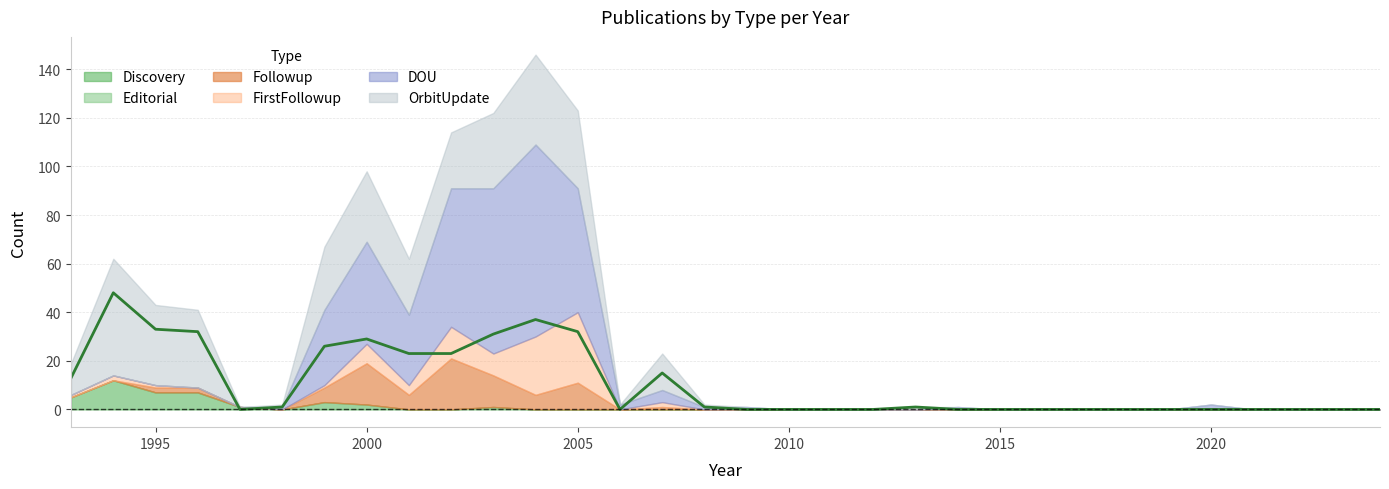

Rank the series by their maximum value, from lowest to highest.

Editorial, Discovery, Followup, FirstFollowup, OrbitUpdate, DOU